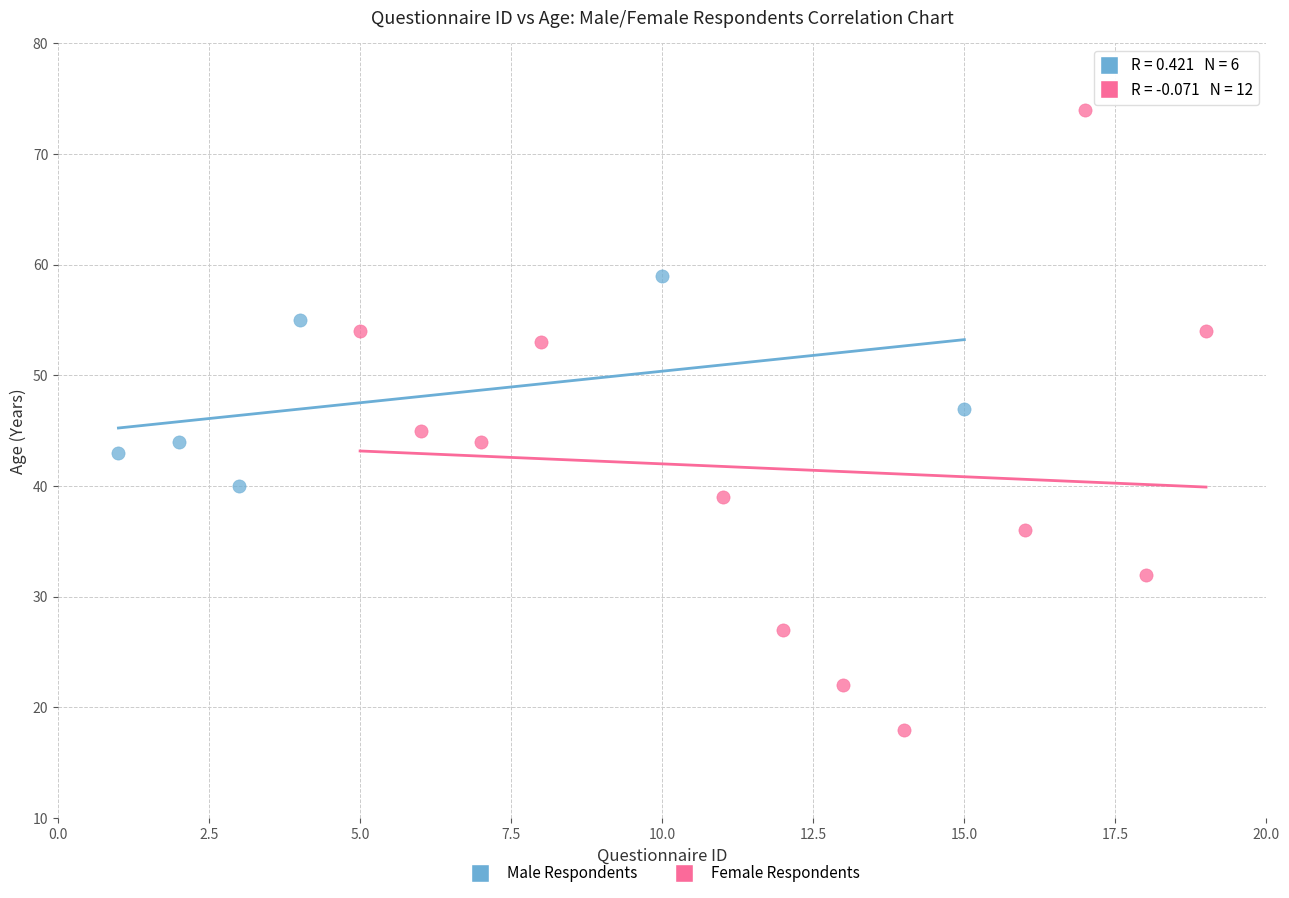

Which series contains the lowest Y value?

Female Respondents